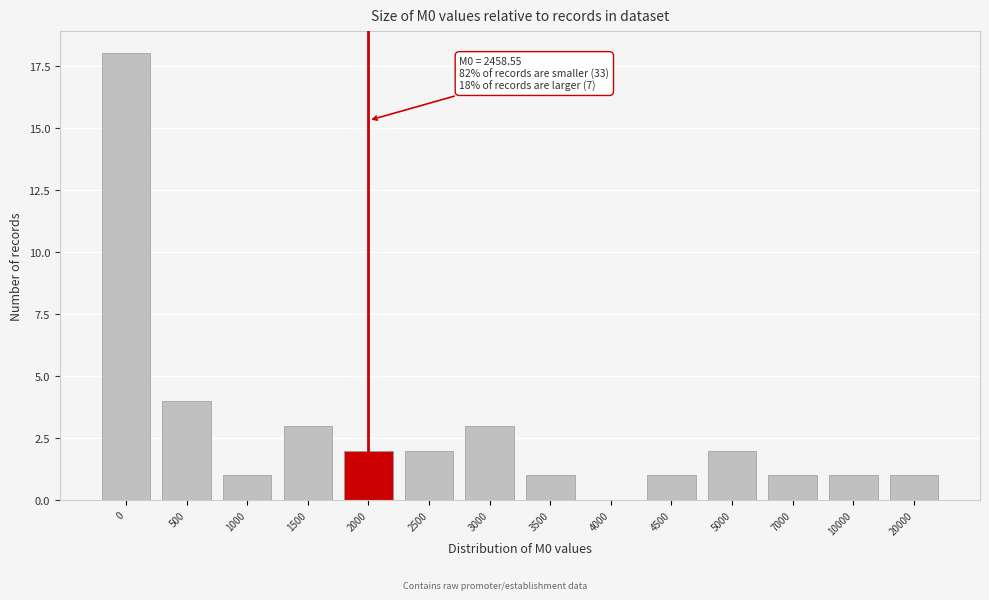

Reading right to left, list all the values displayed in this chart.

20000=1	10000=1	7000=1	5000=2	4500=1	4000=0	3500=1	3000=3	2500=2	2000=2	1500=3	1000=1	500=4	0=18